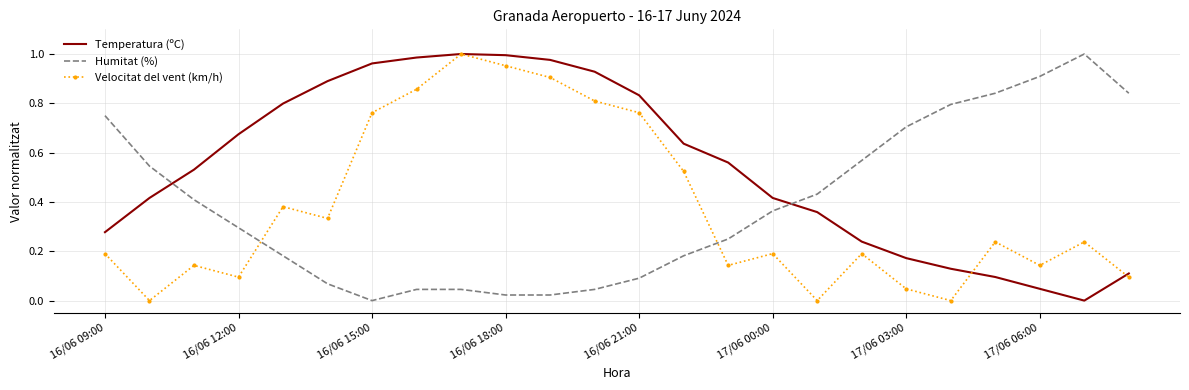

Which series has the largest total across all categories?

Temperatura (ºC)